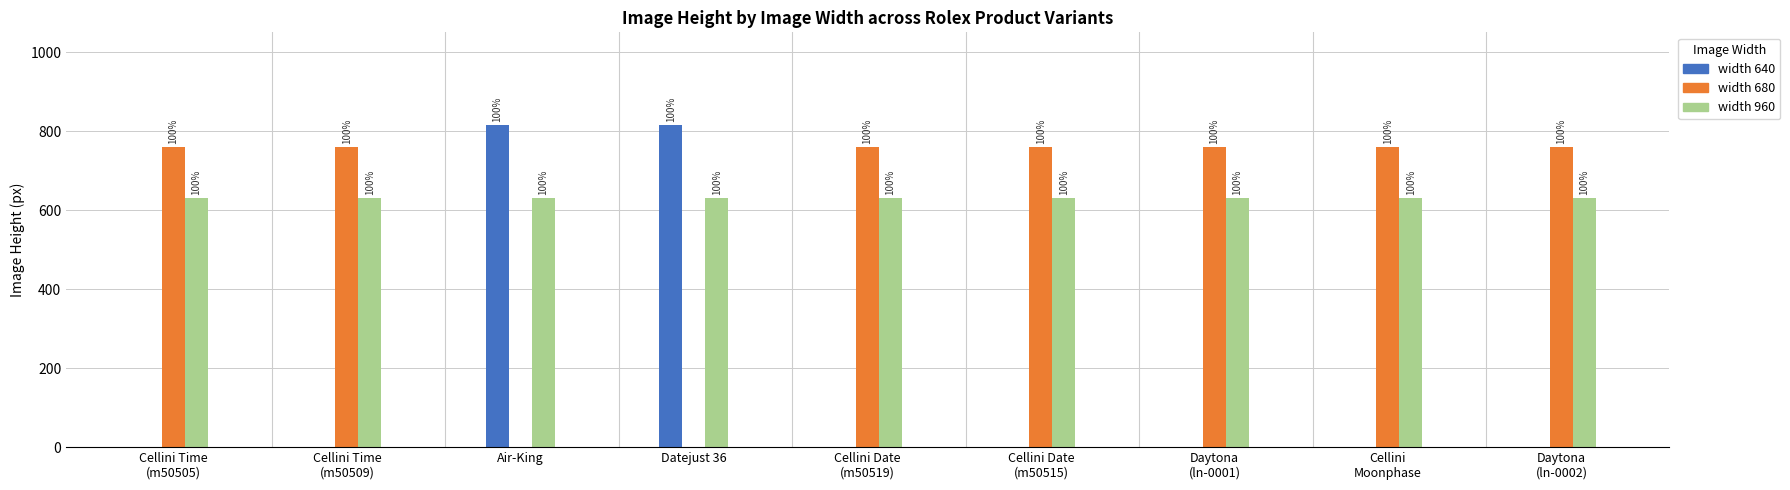

Are the bars horizontal?

No